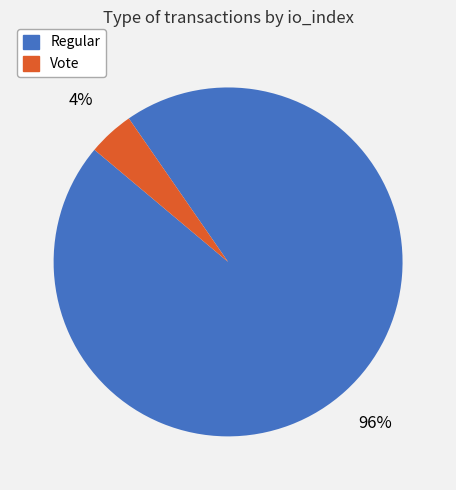

Rank the categories by value from lowest to highest.

Vote, Regular